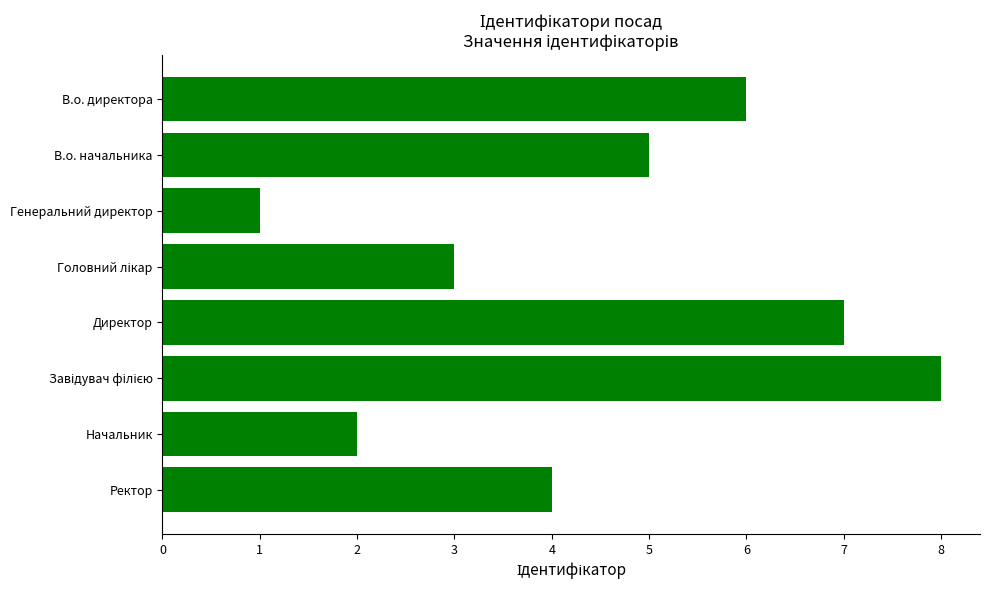

What is the approximate value at Директор?

7